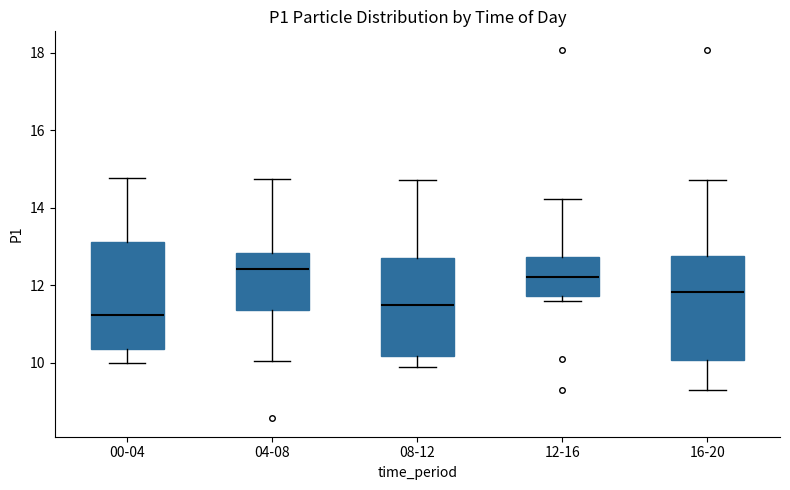

Reading left to right, transcribe this box plot: for each box, give where its median line is, the range the box spans, and where its two whiskers end, as read against the y-axis. The values are not printed on the chart, so give them approximately, as read against the axis.

00-04: median 11.2, box 10.4 to 13.2, whiskers 10.0 to 14.8
04-08: median 12.4, box 11.4 to 12.8, whiskers 10.0 to 14.8
08-12: median 11.4, box 10.2 to 12.8, whiskers 10.0 to 14.8
12-16: median 12.2, box 11.8 to 12.8, whiskers 11.6 to 14.2
16-20: median 11.8, box 10.0 to 12.8, whiskers 9.4 to 14.8